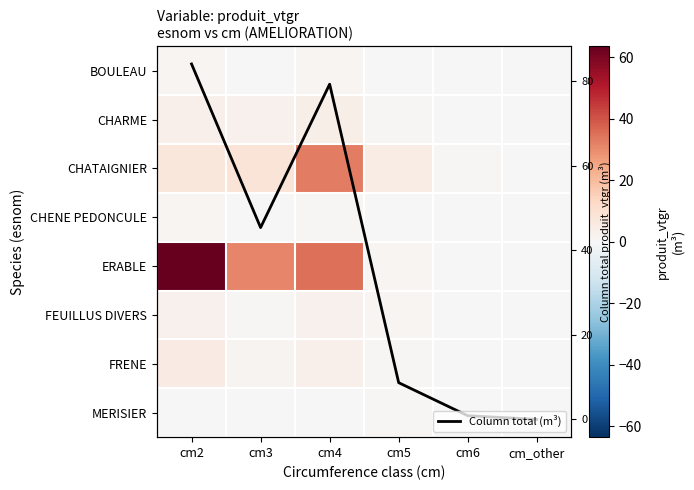

What is the difference between the maximum and minimum values in the Column total (m³) series?

84.1